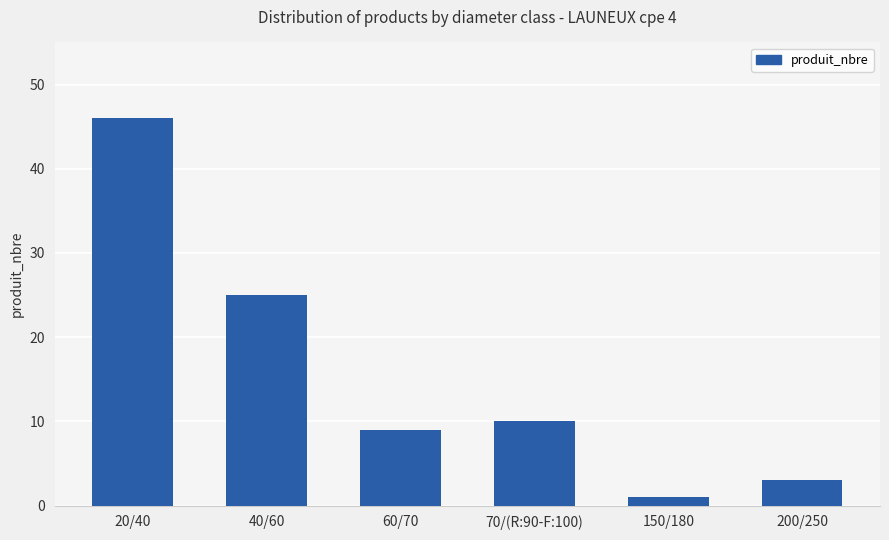

How many values are below 10?

3